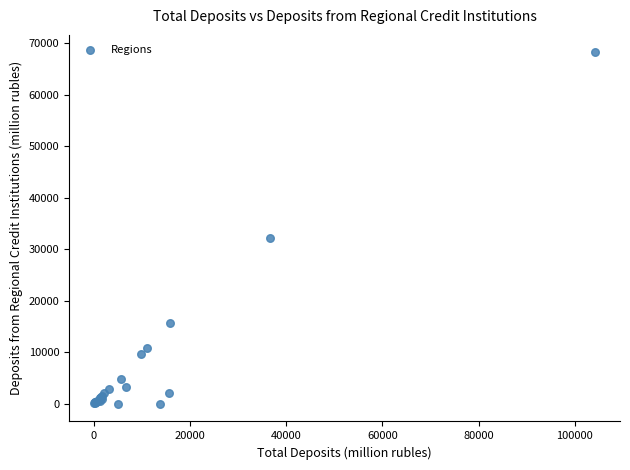

What Y value in the scatter plot is closest to 34129?

32259